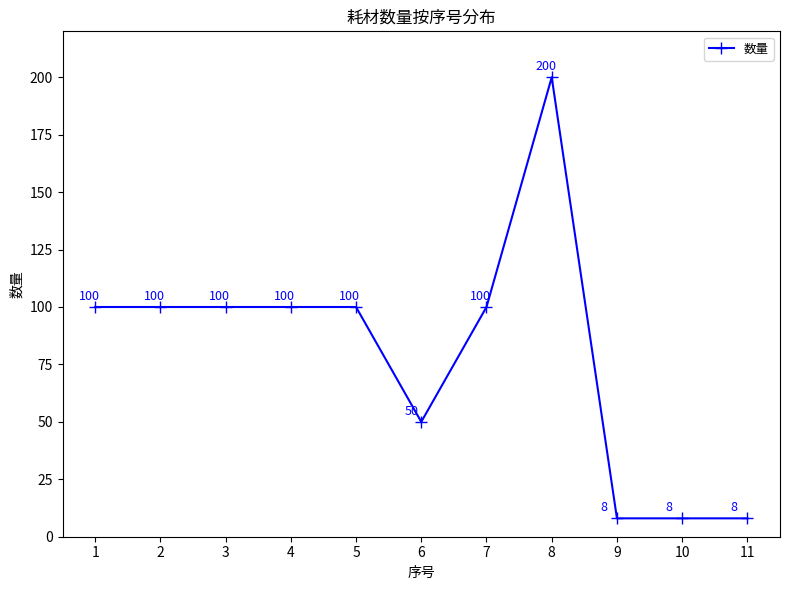

What is the value of the 10th point from the left?

8